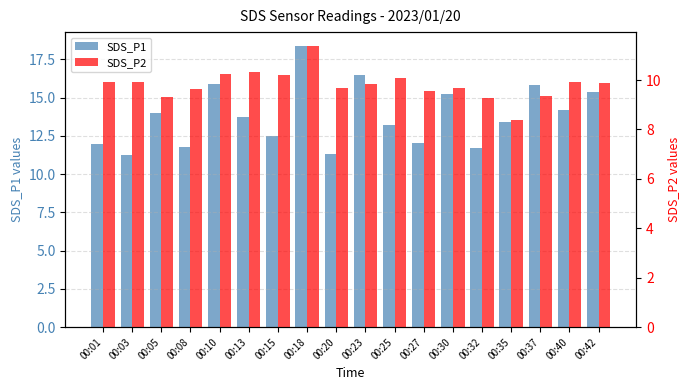

Count the number of categories in the chart.

18